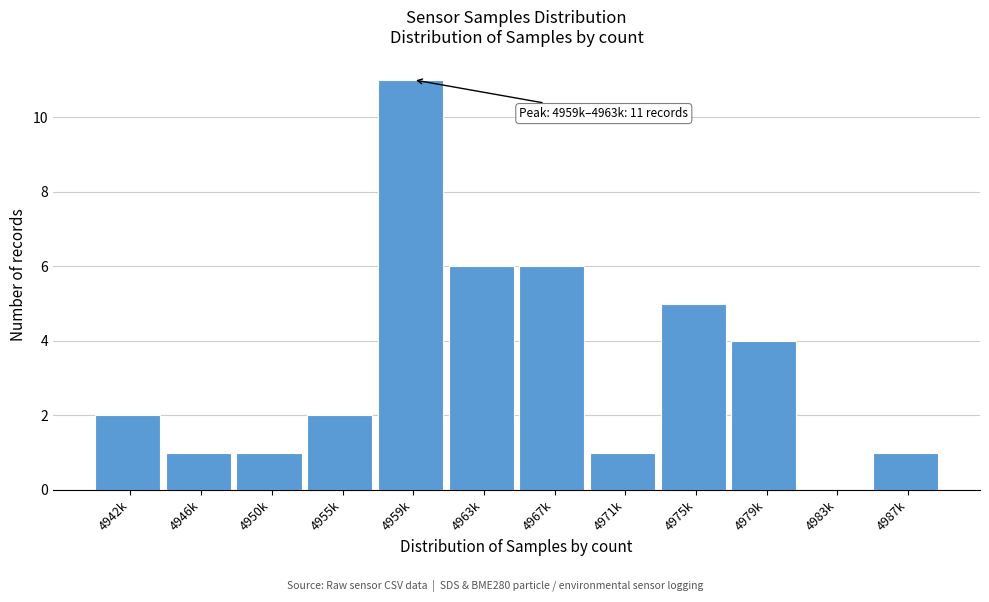

Reading left to right, transcribe all the data shown in this chart.

4942k=2	4946k=1	4950k=1	4955k=2	4959k=11	4963k=6	4967k=6	4971k=1	4975k=5	4979k=4	4983k=0	4987k=1